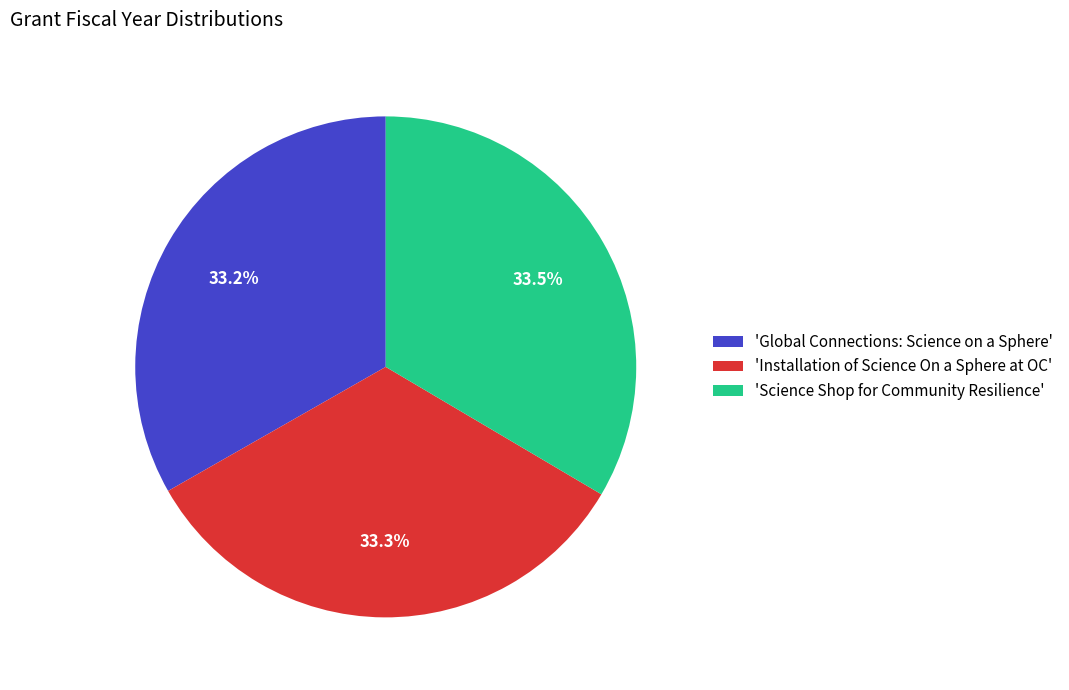

Approximately how many times larger is the value at 'Installation of Science On a Sphere at OC' compared to 'Global Connections: Science on a Sphere'?

1.0